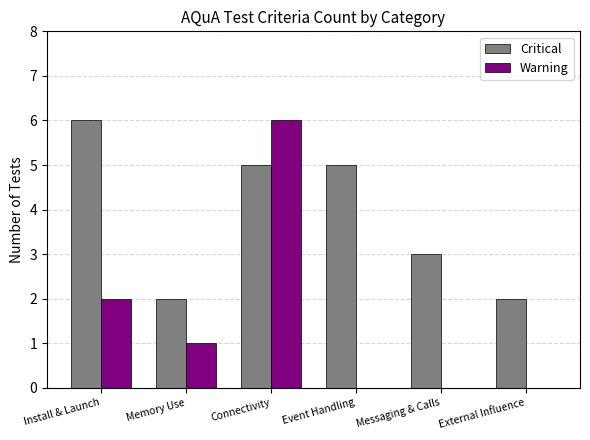

Where is Warning nearest to the value 3?

Install & Launch